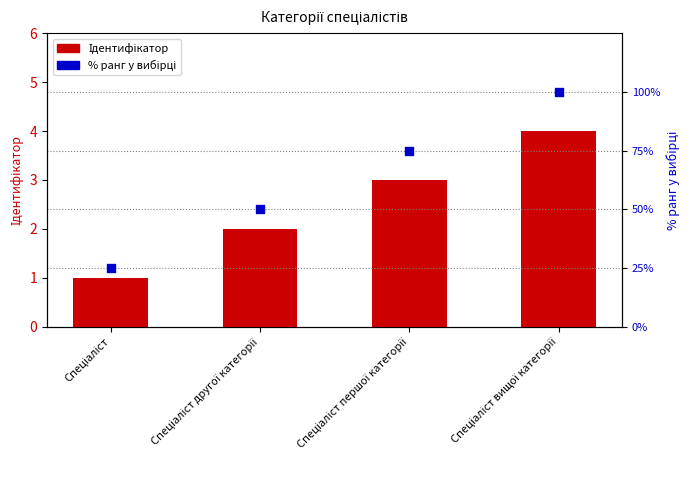

Which series has the largest total across all categories?

% ранг у вибірці